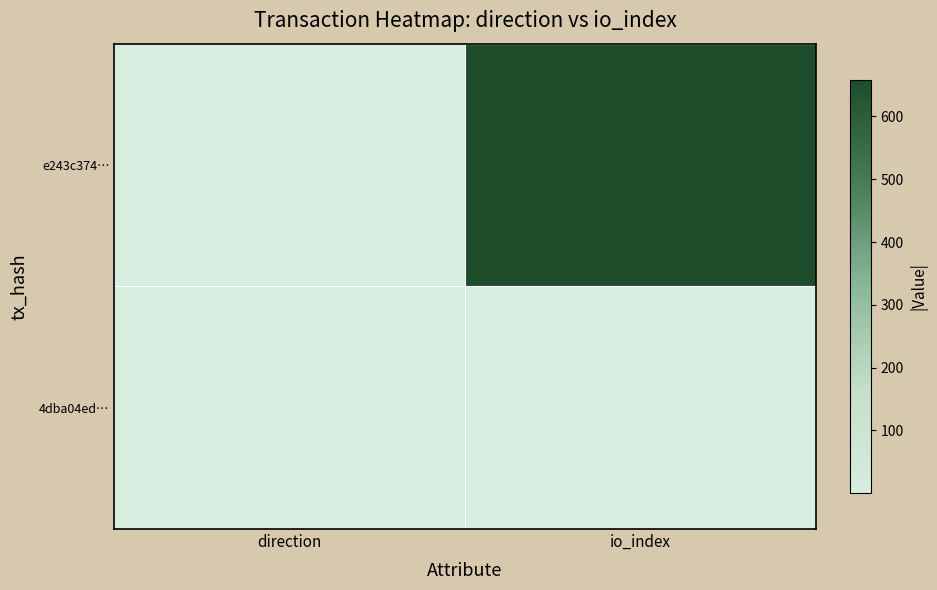

Which series changed the most between direction and io_index?

e243c374…